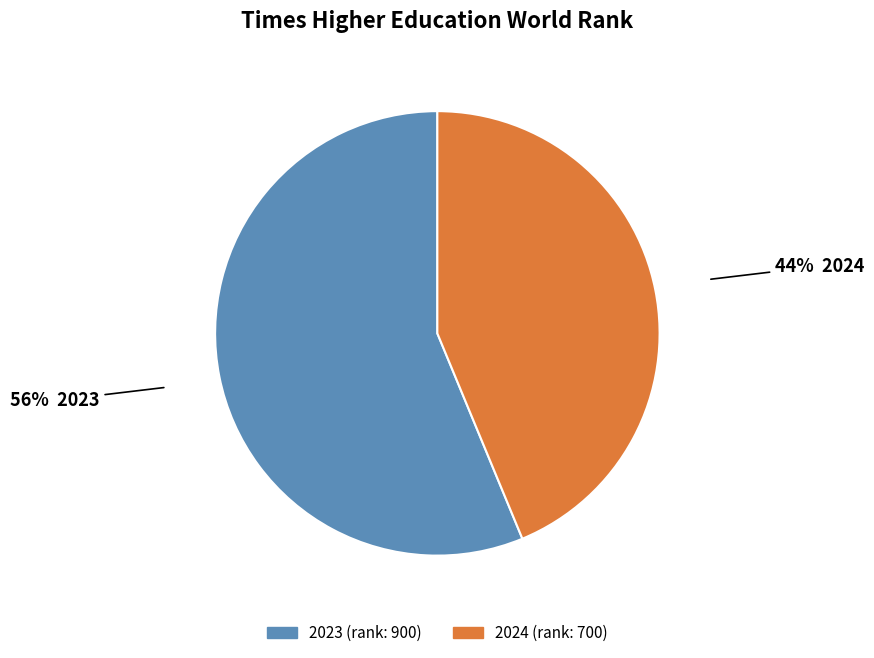

Which category has the smallest portion of the pie?

2024